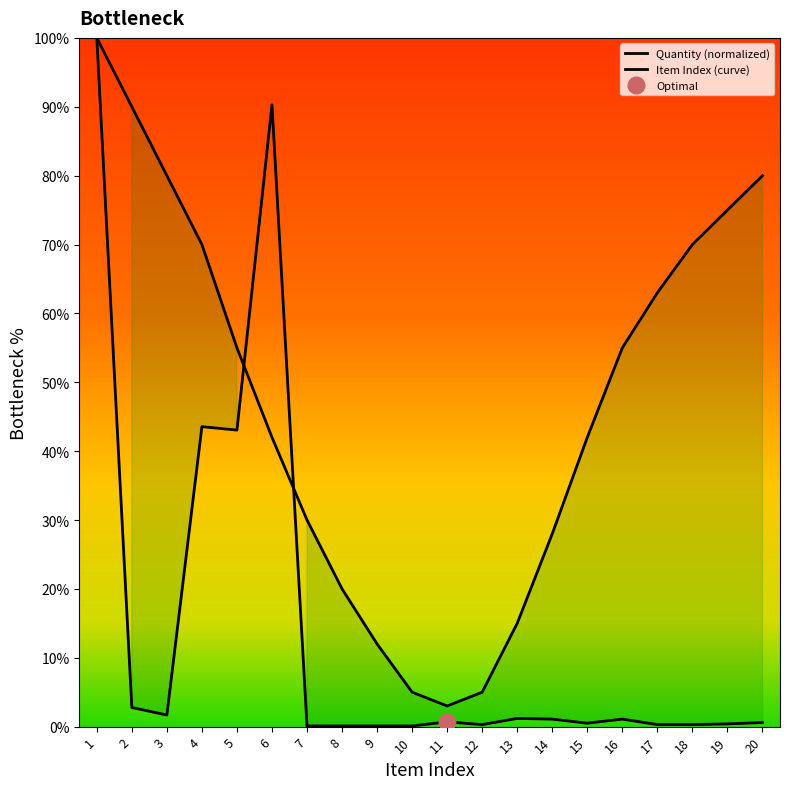

Where is the data nearest to the value 50?

4